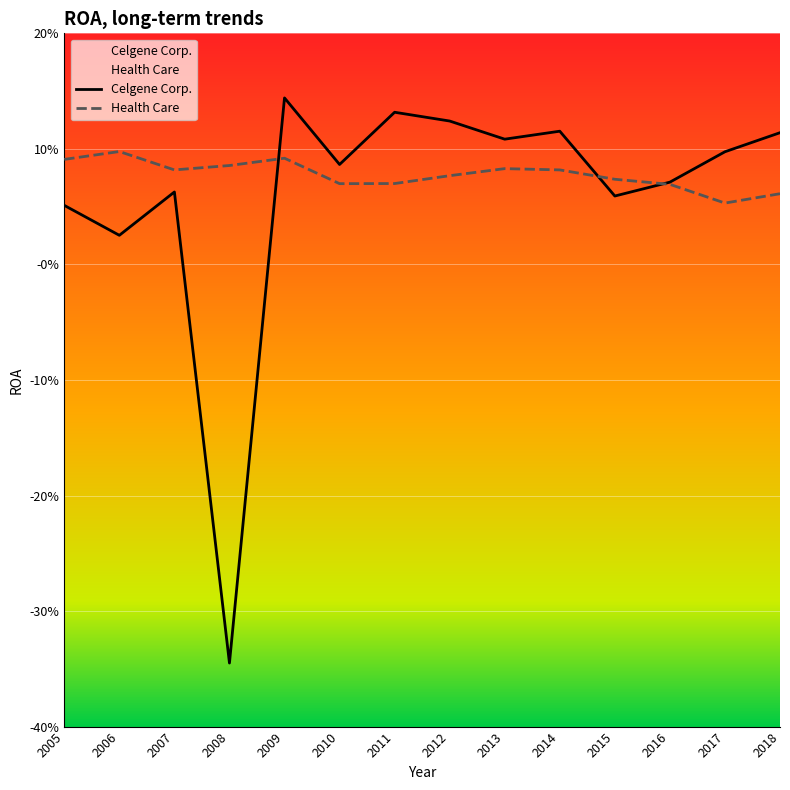

Reading right to left, transcribe all the data shown in this chart.

Celgene Corp.: 0.1	0.1	0.1	0.1	0.1	0.1	0.1	0.1	0.1	0.1	-0.3	0.1	0.0	0.1
Health Care: 0.1	0.1	0.1	0.1	0.1	0.1	0.1	0.1	0.1	0.1	0.1	0.1	0.1	0.1